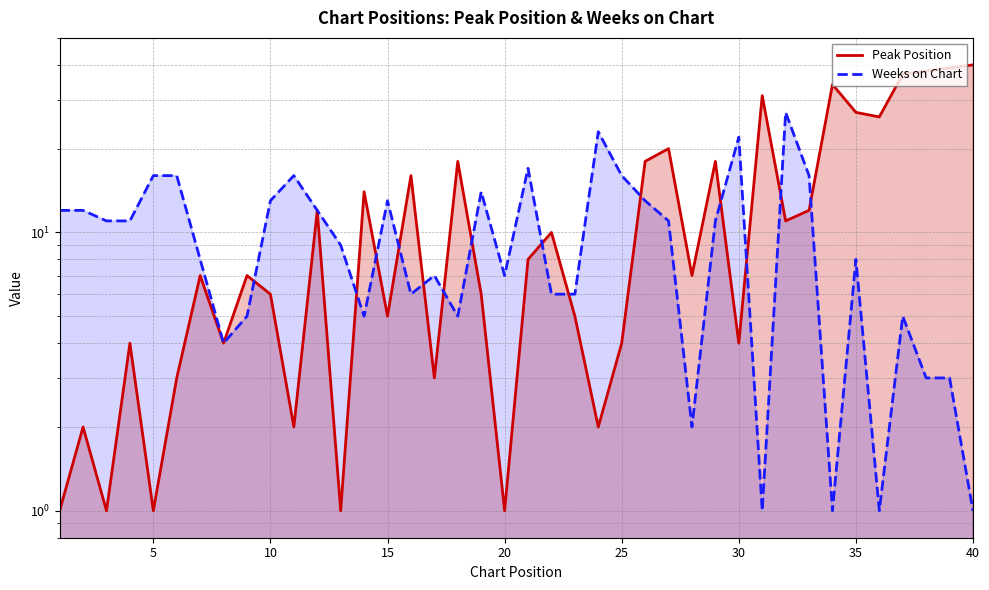

How many lines are shown in the chart?

2